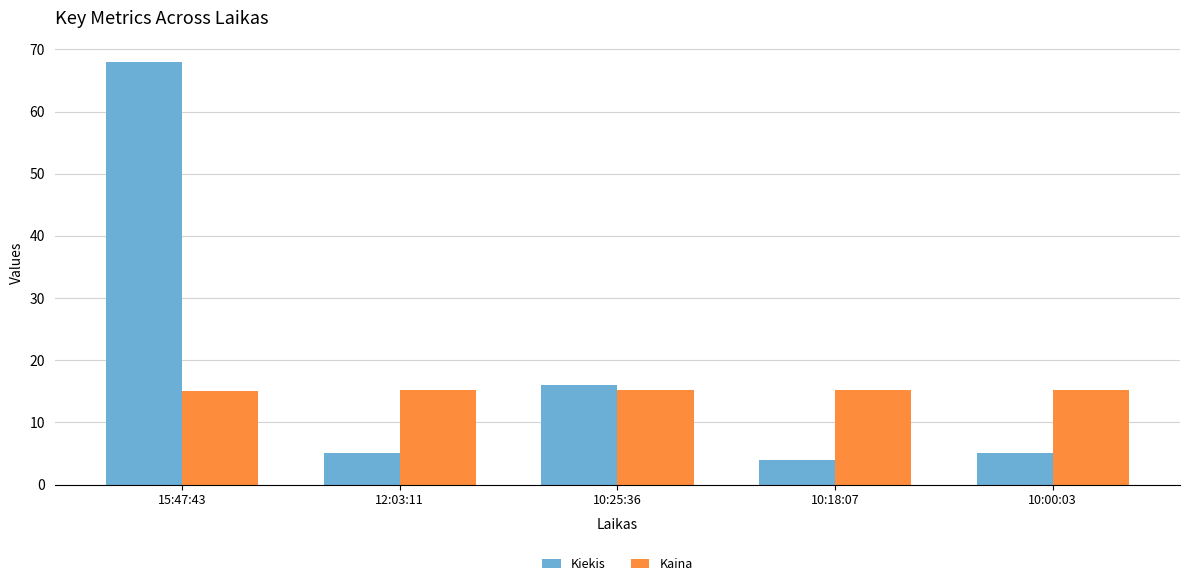

What is the total value across all series at 12:03:11?

20.2